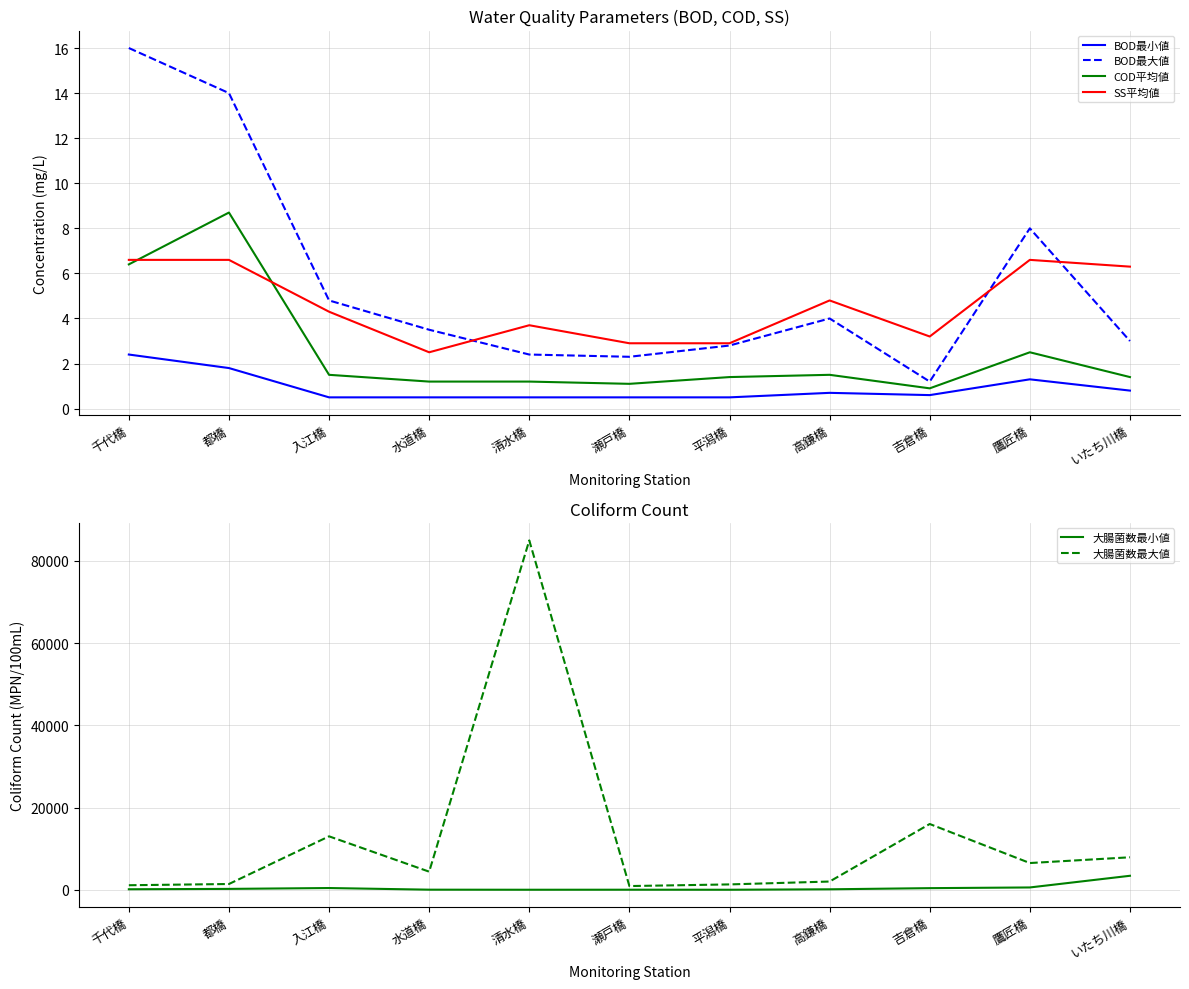

How many series are shown in this chart?

6